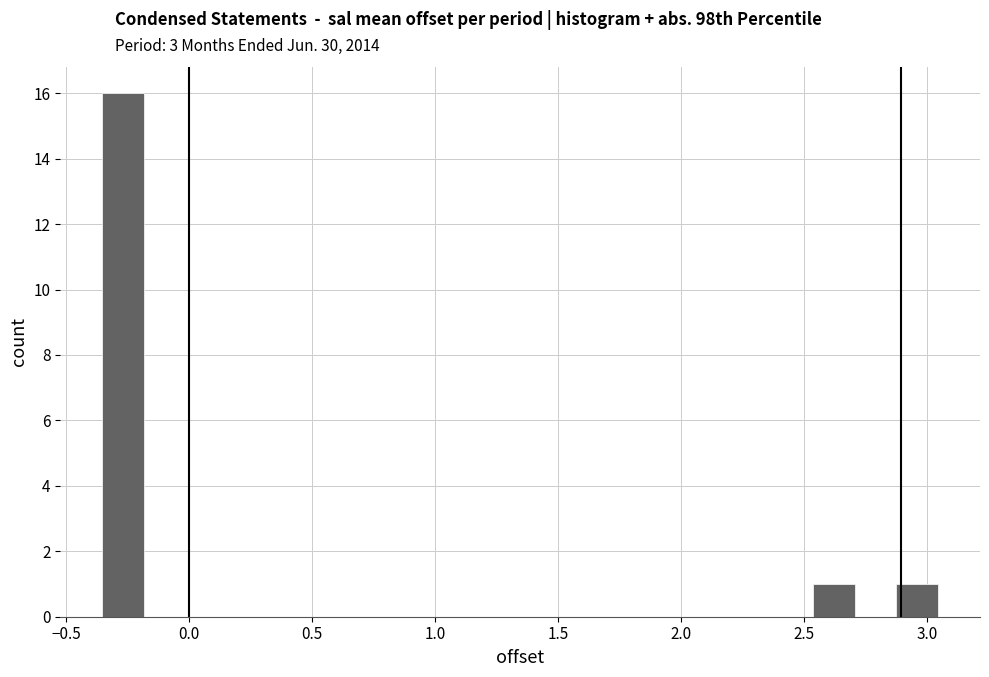

Read against the x-axis, roughly where is the centre of the tallest bar?

-0.25